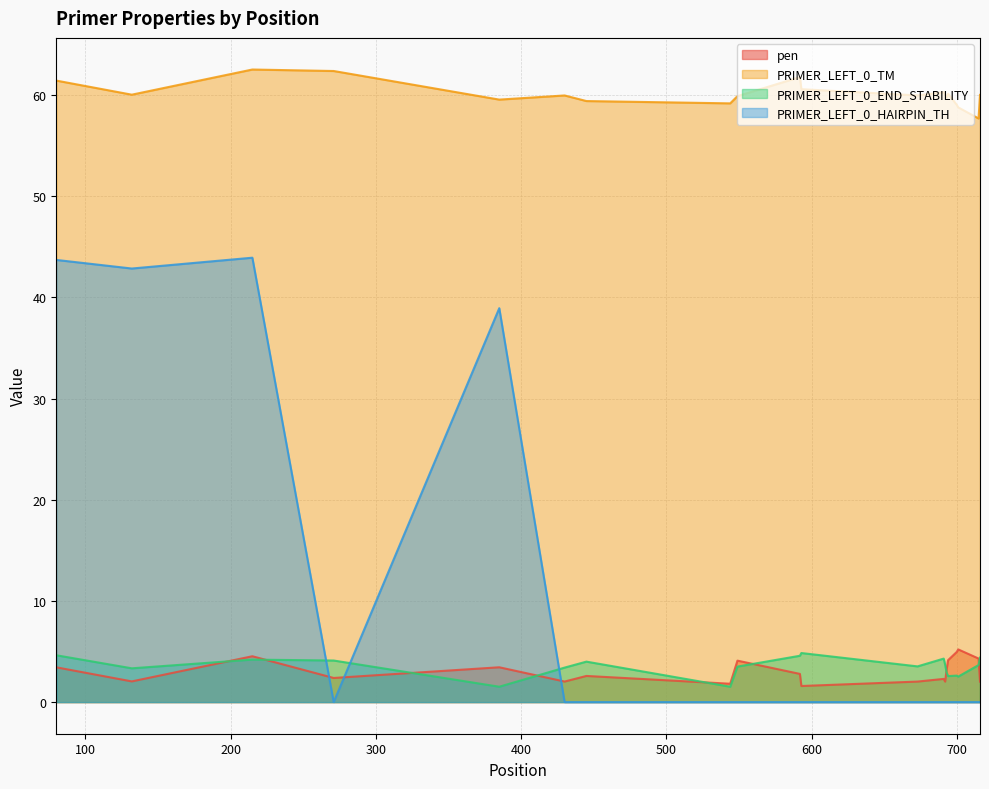

Which category has the lowest value across all series?

271